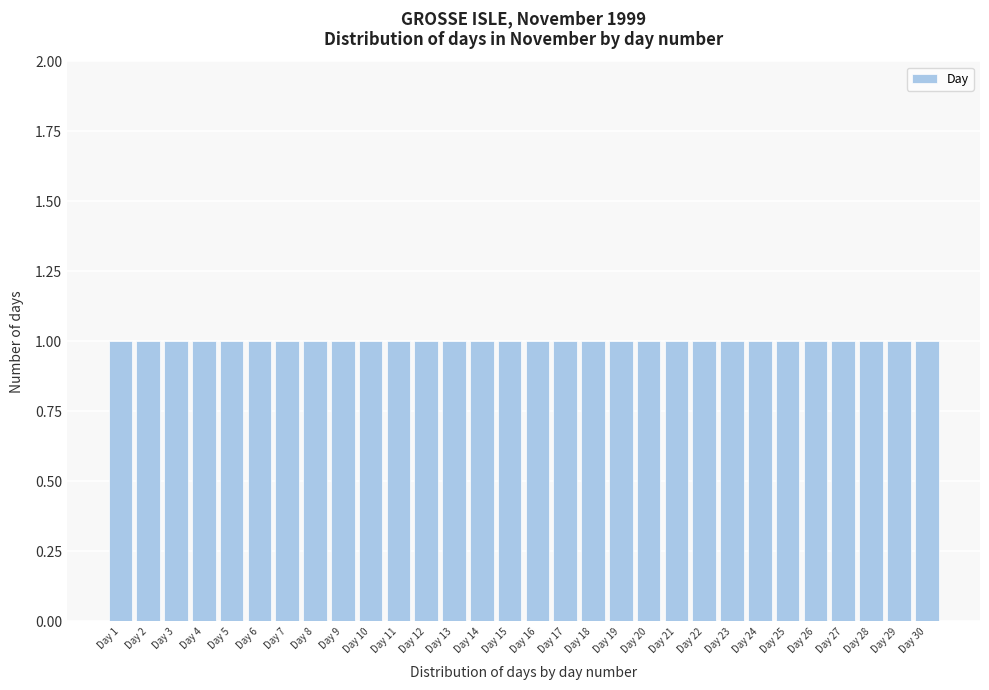

Reading left to right, transcribe this chart: for each bar, give the range it covers on the x-axis and its height. The values are not printed on the chart, so give them approximately, as read against the axis.

0.5 to 1.5: 1
1.5 to 2.5: 1
2.5 to 3.5: 1
3.5 to 4.5: 1
4.5 to 5.5: 1
5.5 to 6.5: 1
6.5 to 7.5: 1
7.5 to 8.5: 1
8.5 to 9.5: 1
9.5 to 10.5: 1
10.5 to 11.5: 1
11.5 to 12.5: 1
12.5 to 13.5: 1
13.5 to 14.5: 1
14.5 to 15.5: 1
15.5 to 16.5: 1
16.5 to 17.5: 1
17.5 to 18.5: 1
18.5 to 19.5: 1
19.5 to 20.5: 1
20.5 to 21.5: 1
21.5 to 22.5: 1
22.5 to 23.5: 1
23.5 to 24.5: 1
24.5 to 25.5: 1
25.5 to 26.5: 1
26.5 to 27.5: 1
27.5 to 28.5: 1
28.5 to 29.5: 1
29.5 to 30.5: 1